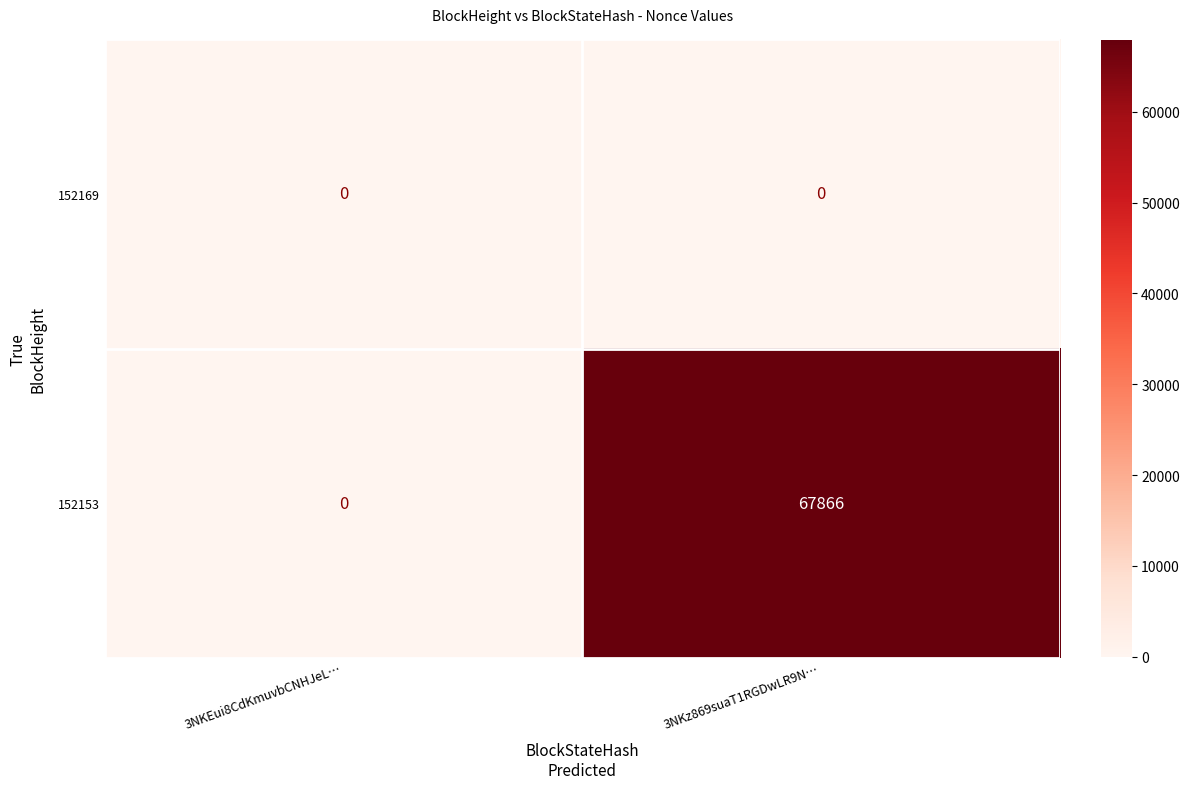

Reading right to left, transcribe all the data shown in this chart.

152169: 0	0
152153: 67866	0